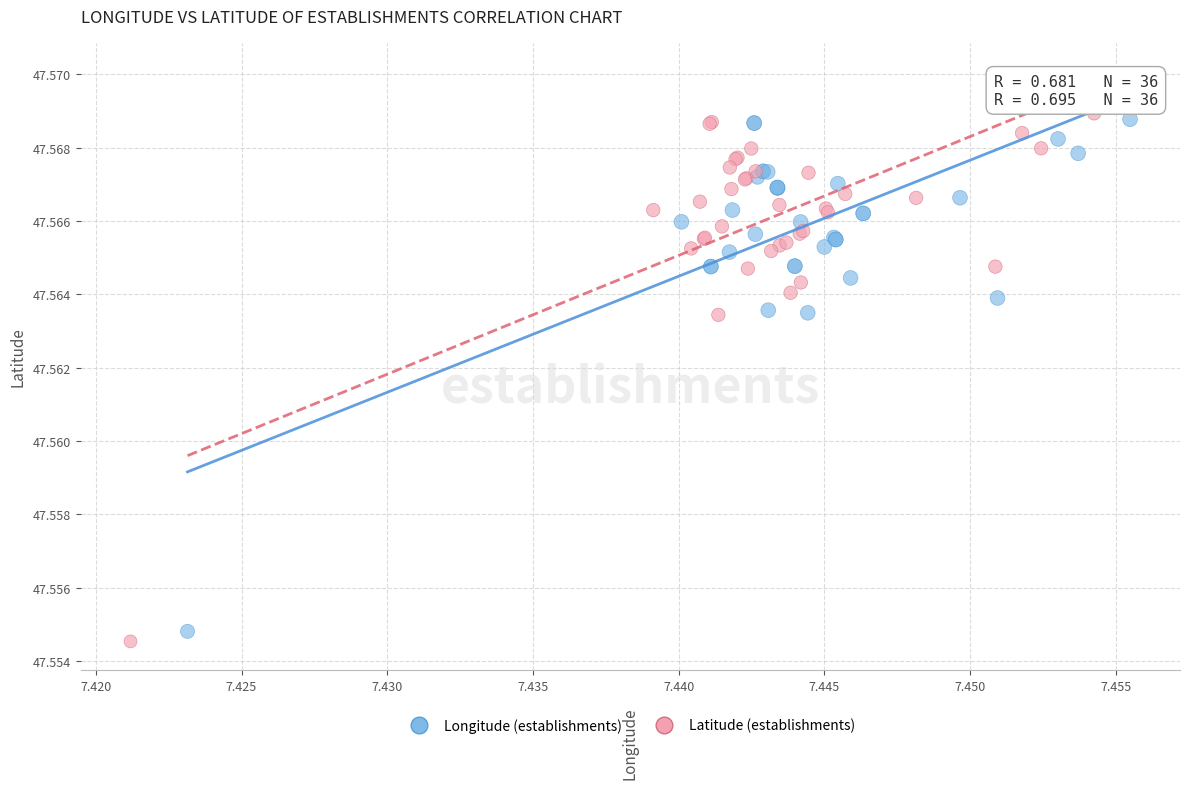

Which series contains the lowest Y value?

Latitude (establishments)